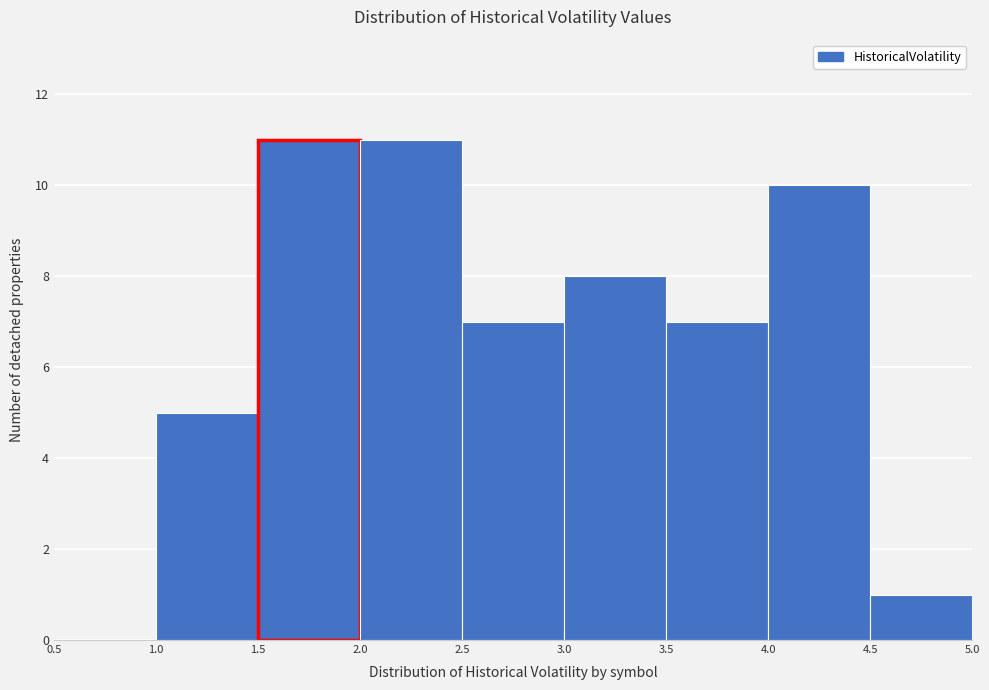

Reading left to right, list every bar in this chart as the range it spans on the x-axis followed by its height. The values are not printed on the chart, so give them approximately, as read against the axis.

0.5 to 1.0: 0
1.0 to 1.5: 5
1.5 to 2.0: 11
2.0 to 2.5: 11
2.5 to 3.0: 7
3.0 to 3.5: 8
3.5 to 4.0: 7
4.0 to 4.5: 10
4.5 to 5.0: 1